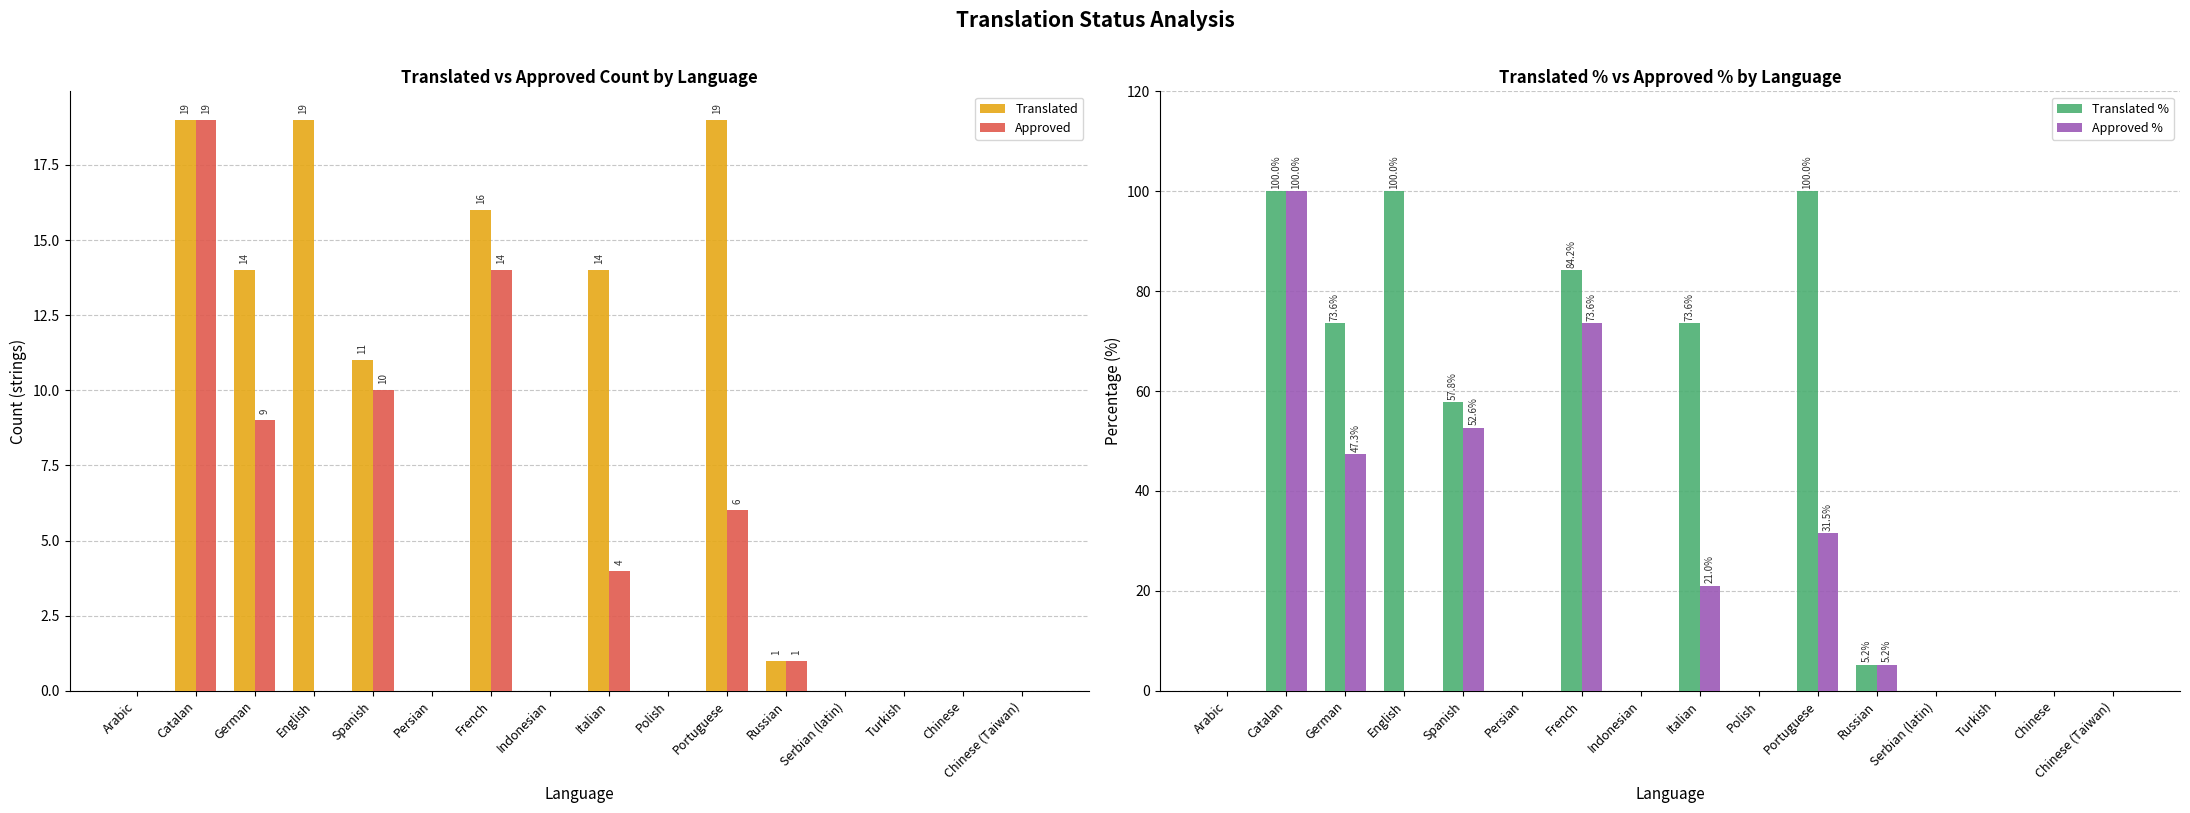

At English, list the series in order from largest to smallest.

Translated %, Translated, Approved, Approved %